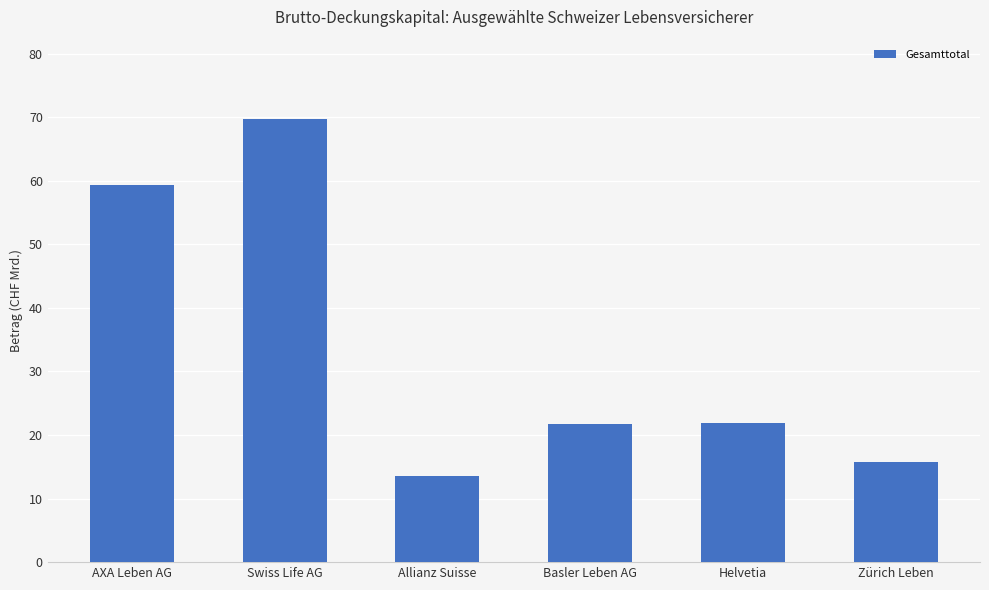

Count the number of categories in the chart.

6